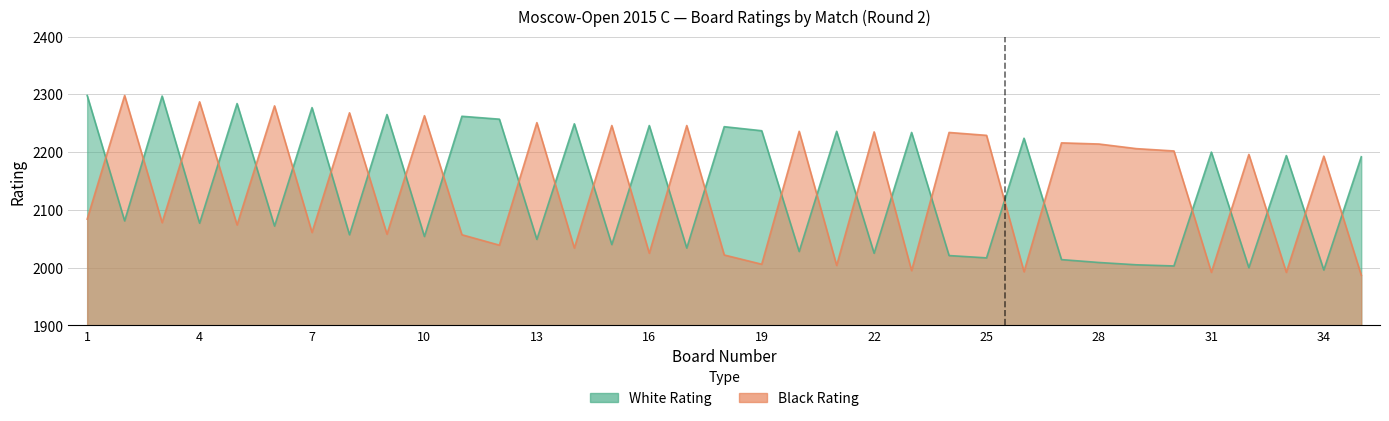

At which category is the sum across all series the highest?

1